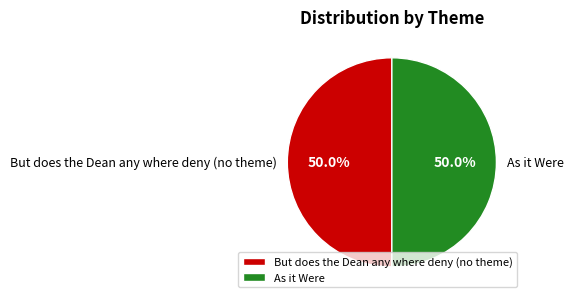

How much of the chart is everything except But does the Dean any where deny (no theme)?

50.0%